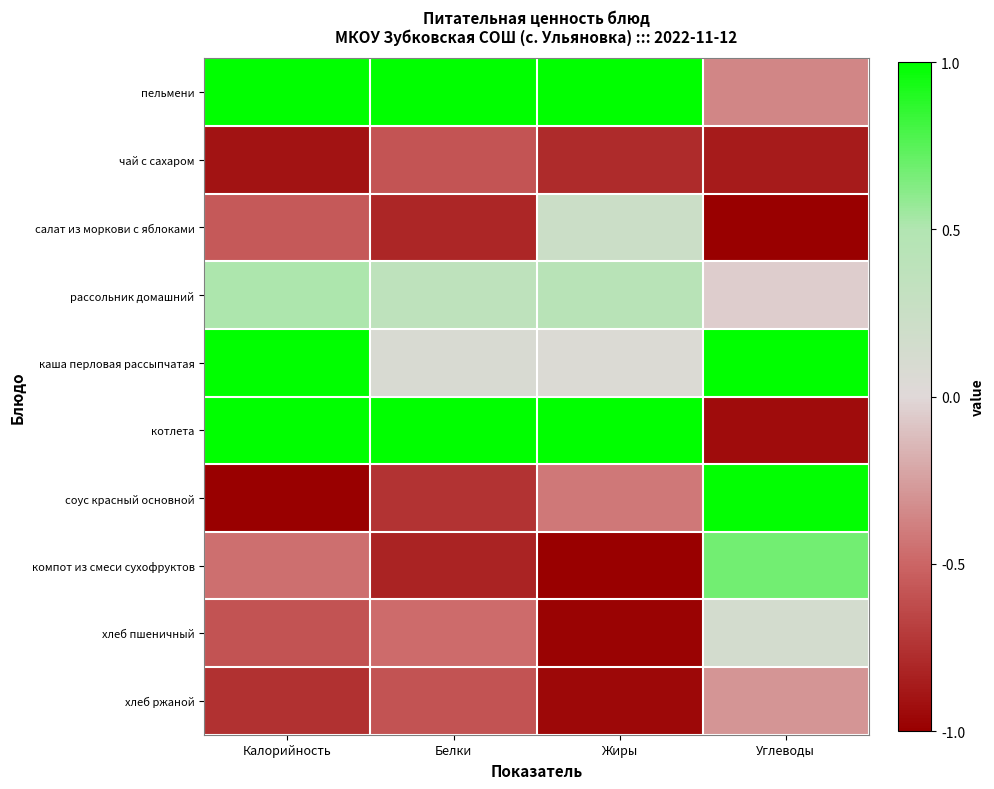

What is the difference between the highest and lowest values at Углеводы?

2.0